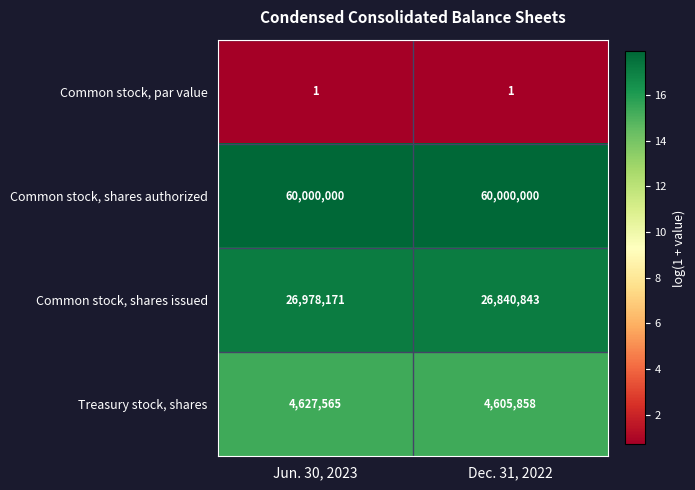

What is the spread (max minus min) of values at Dec. 31, 2022?

59999999